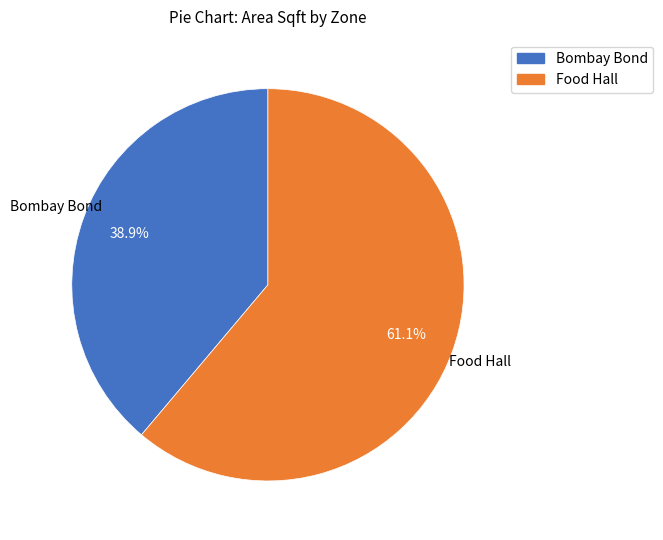

Which slice is the largest?

Food Hall